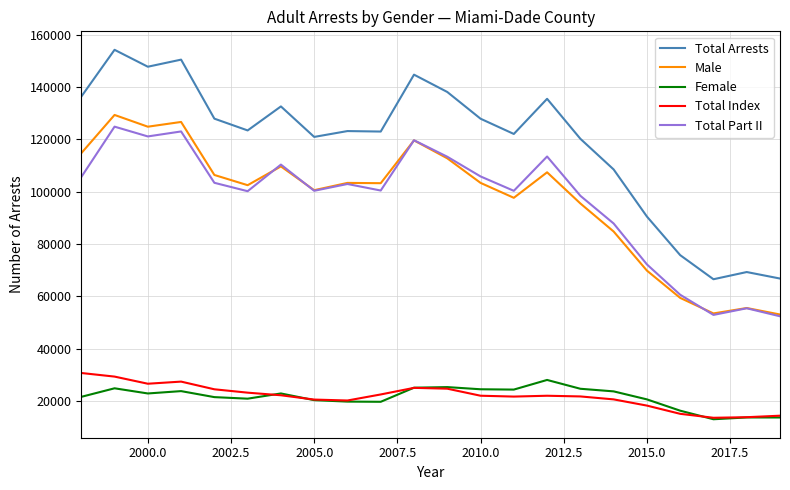

What is the highest value of the Total Part II series?

124824